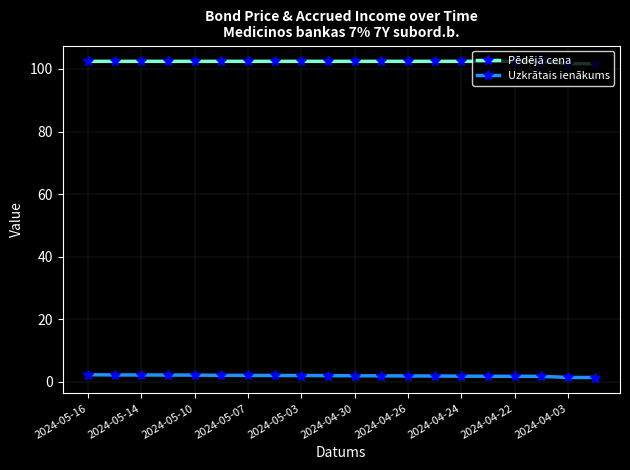

True or false: Uzkrātais ienākums and Pēdējā cena intersect in this chart.

False